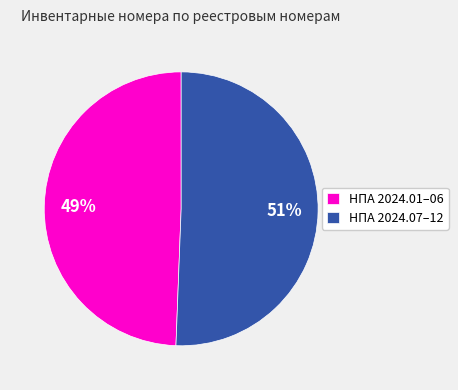

What is the majority slice?

НПА 2024.07–12